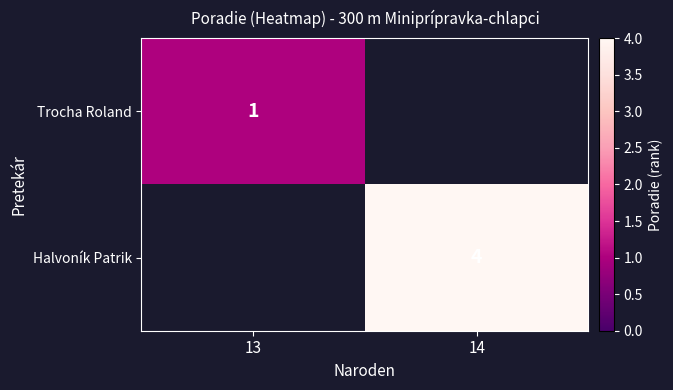

The value of Halvoník Patrik at 14 is 1. True or false?

False